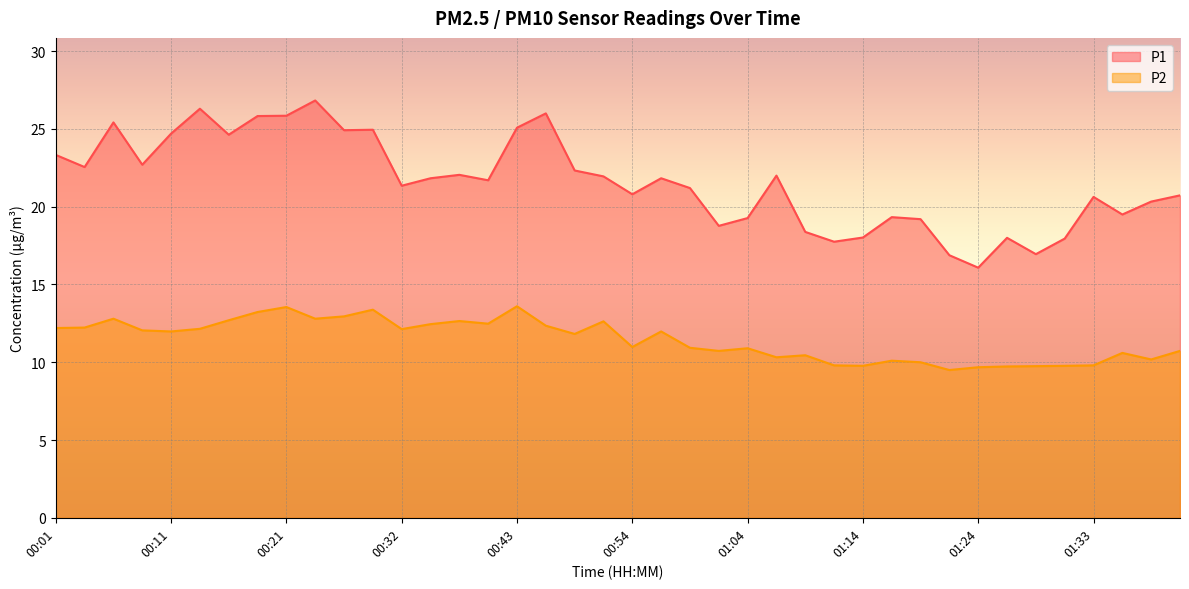

True or false: P1 and P2 cross at least once.

False